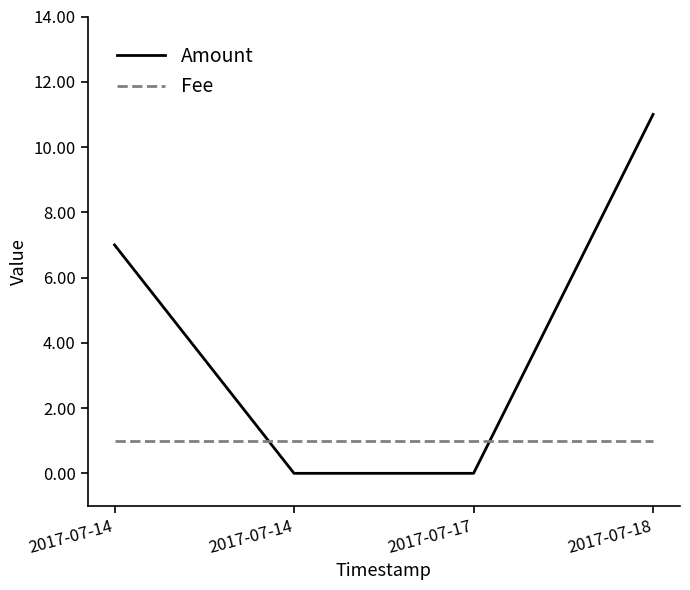

Count the number of data series in this chart.

2